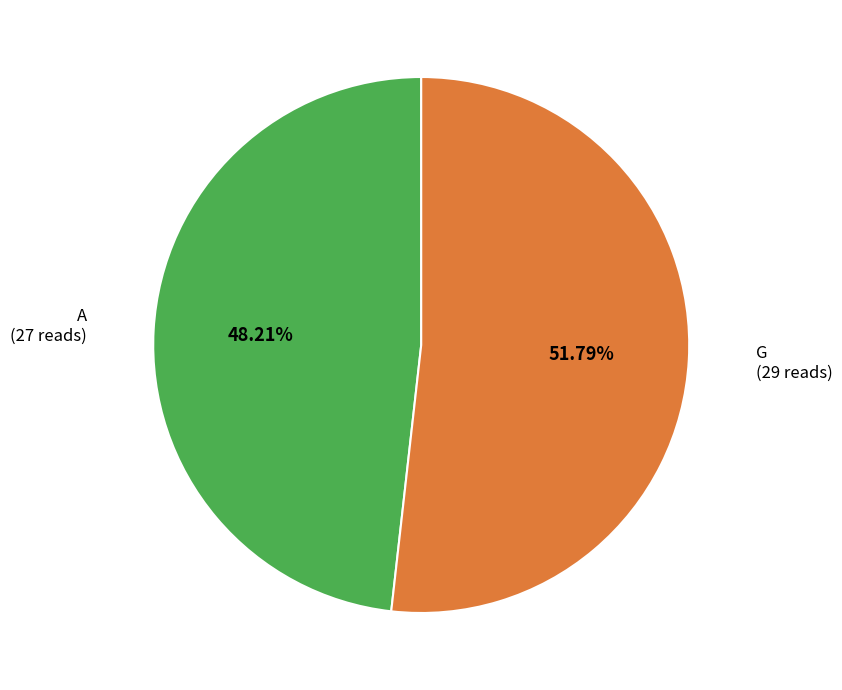

Which slice represents more than half of the pie?

G